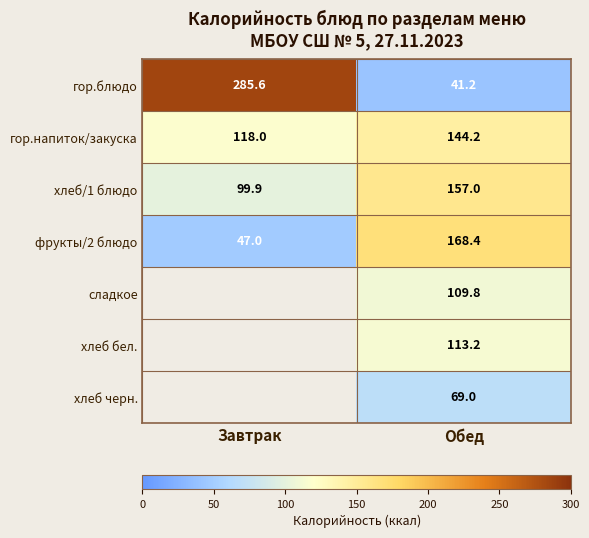

What is the difference between the maximum and minimum values in the хлеб/1 блюдо series?

57.1